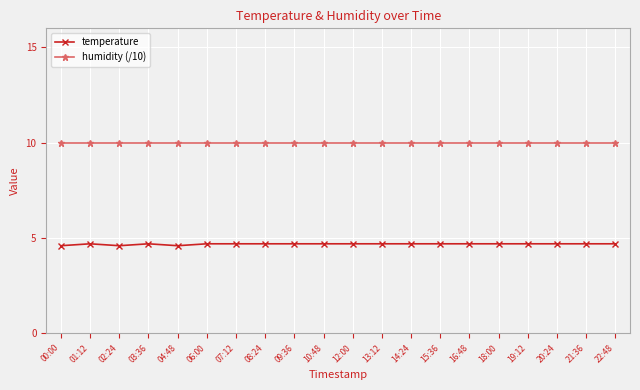

True or false: humidity (/10) and temperature cross at least once.

False